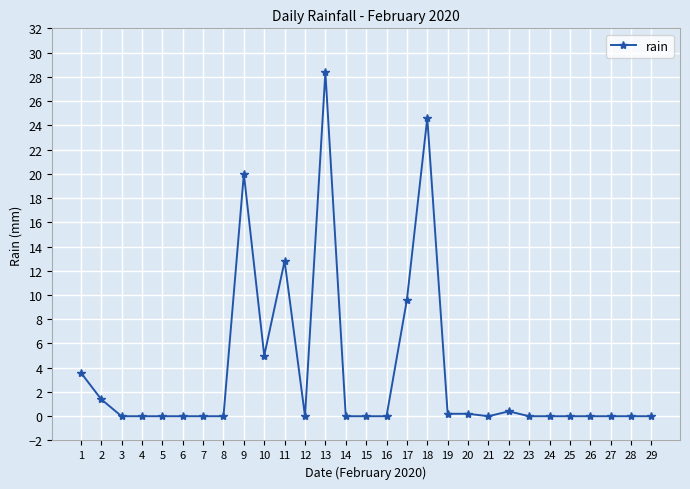

What is the change in value from 1 to 5?

-3.6